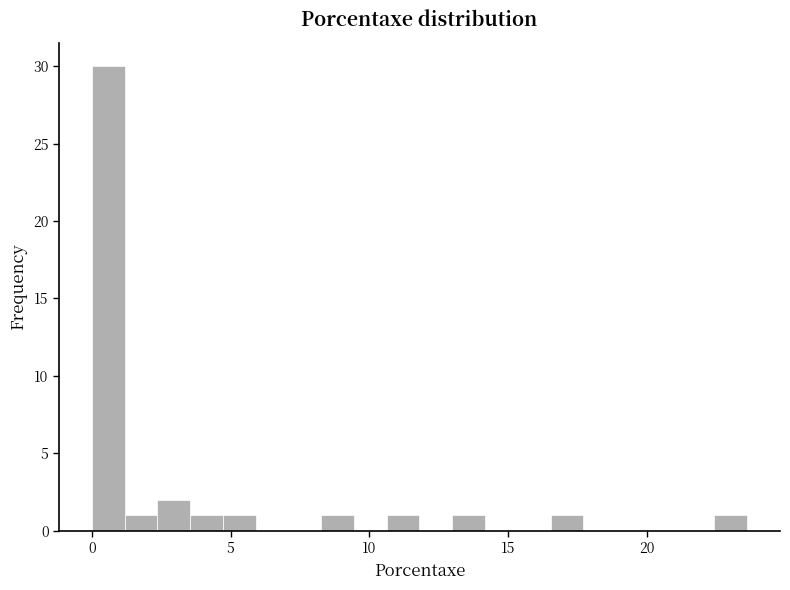

Around what value on the x-axis is the tallest bar? Give the approximate position of its centre, as read against the axis.

0.5